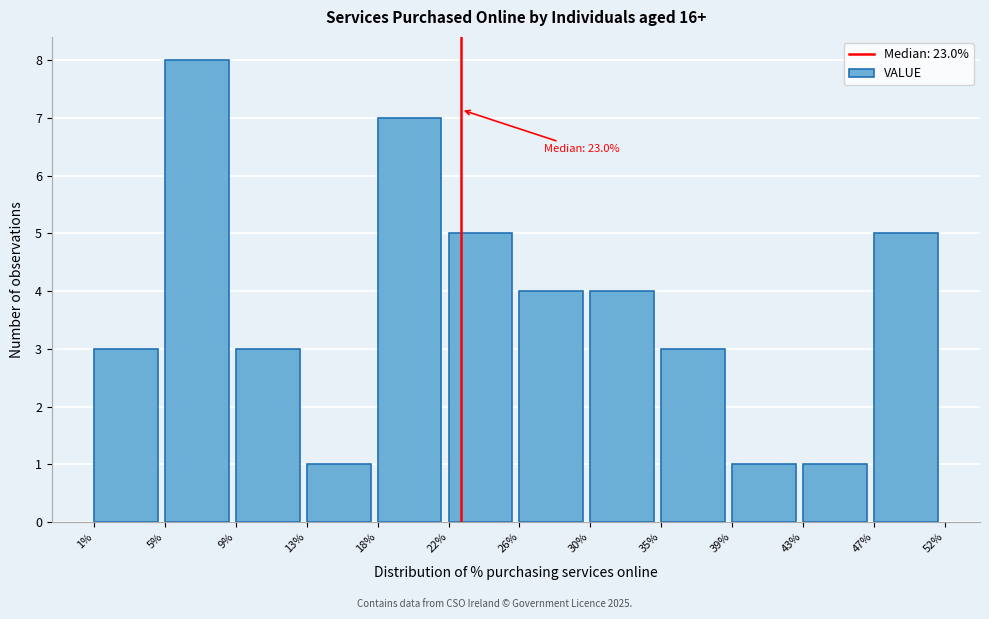

Reading left to right, list all the values displayed in this chart.

3	8	3	1	7	5	4	4	3	1	1	5